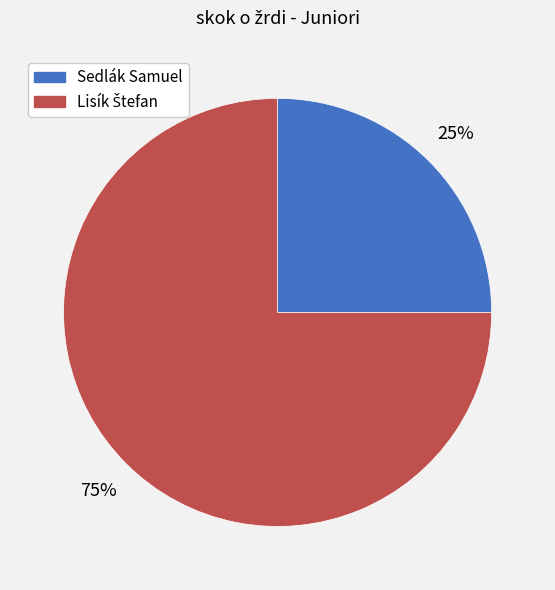

To the nearest percent, what is the average slice percentage?

50%